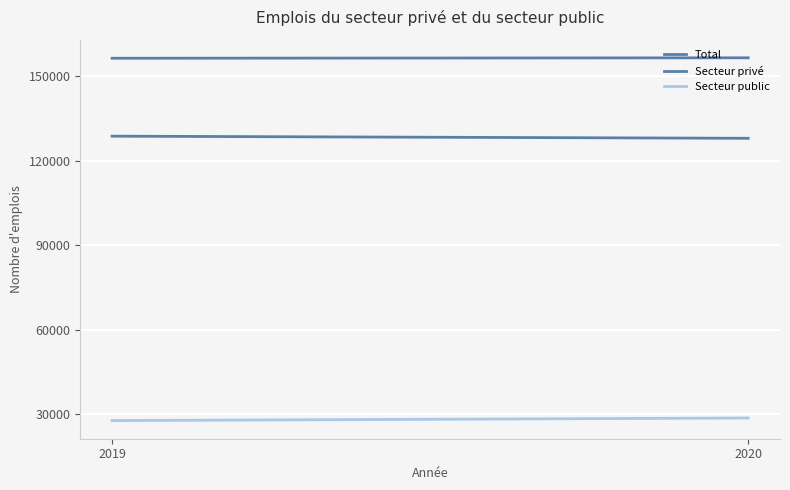

What is the greatest value displayed?

156614